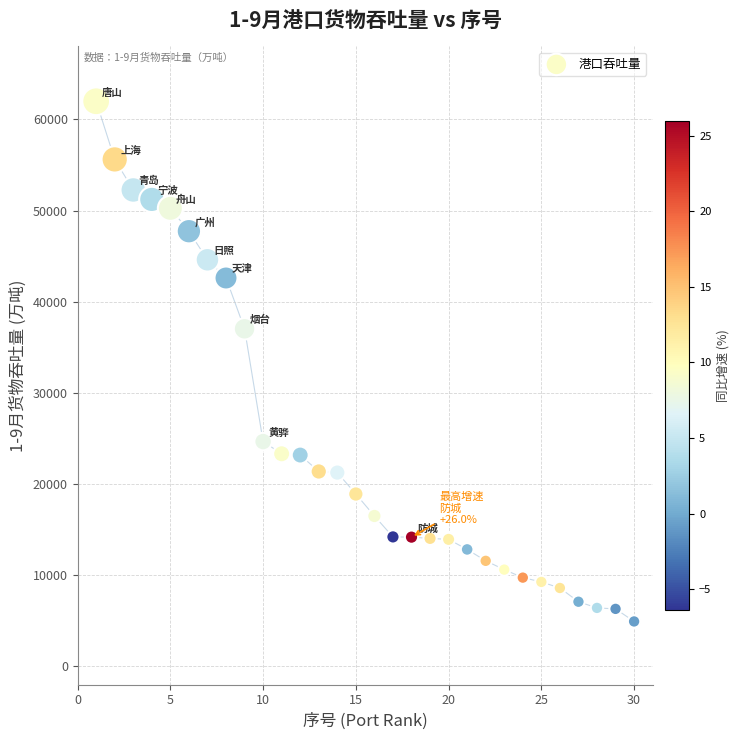

What is the range of Y values (max minus min)?

57066